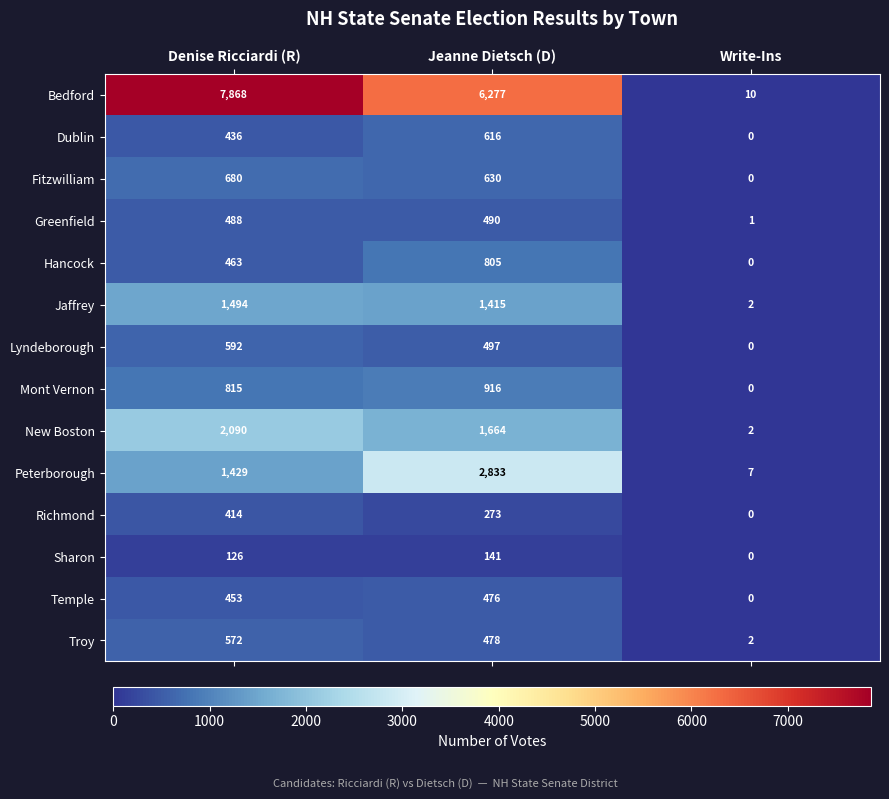

How many Dublin values are between 0 and 616?

3